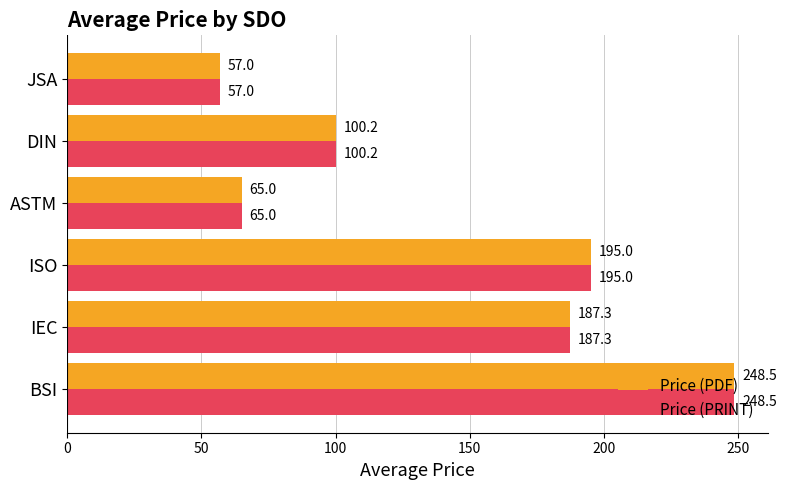

Where is Price (PDF) nearest to the value 152?

IEC